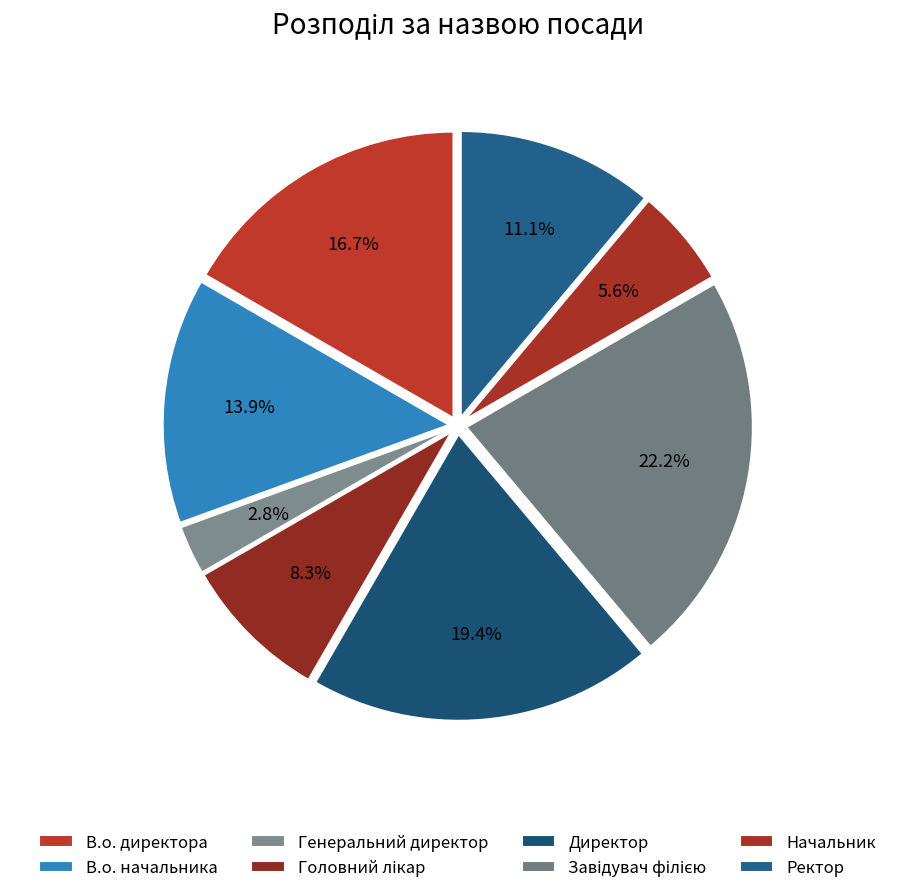

What is the total percentage of В.о. директора and В.о. начальника?

30.6%